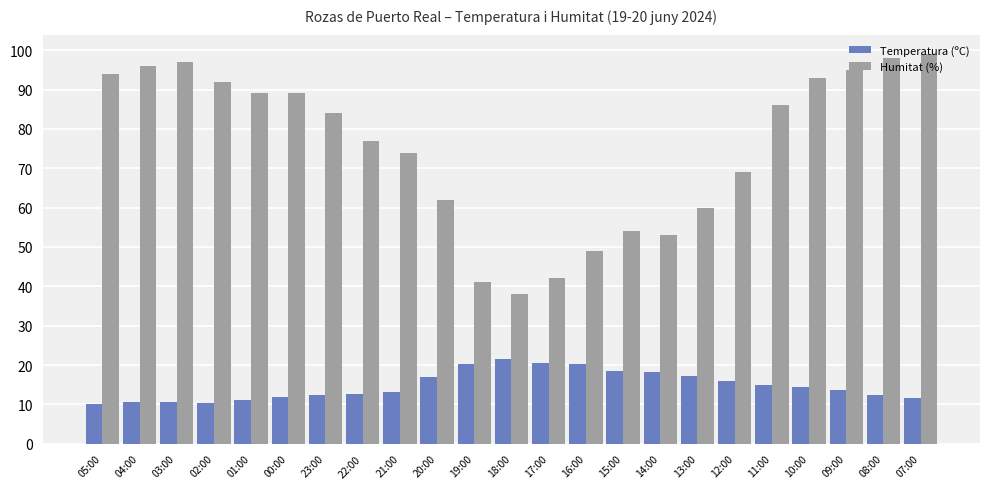

Rank the series at 16:00 from highest to lowest value.

Humitat (%), Temperatura (ºC)